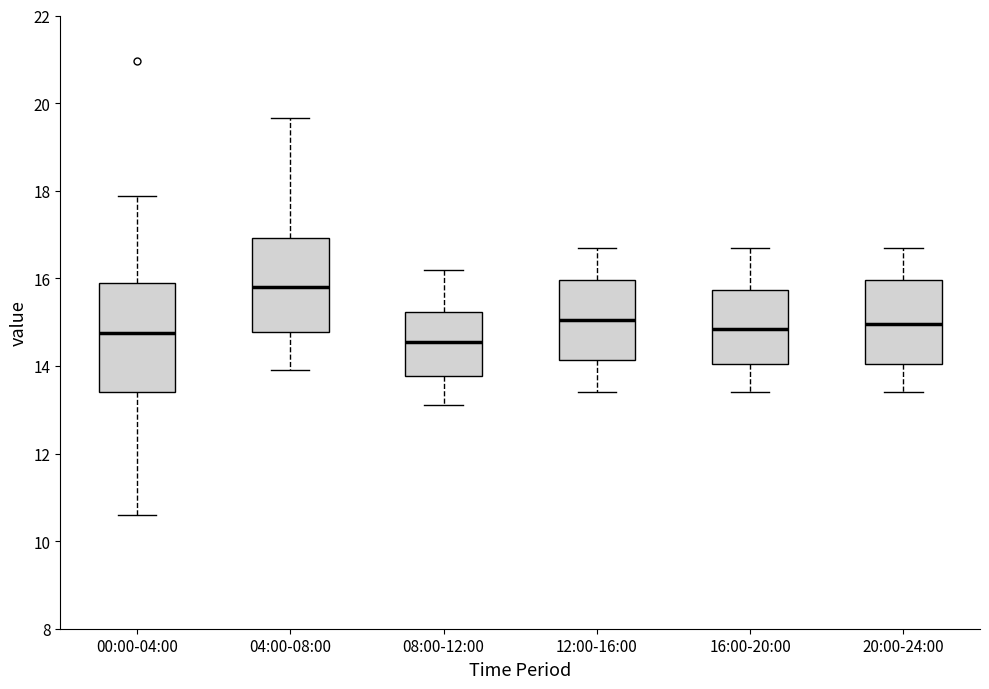

Reading left to right, transcribe this box plot: for each box, give where its median line is, the range the box spans, and where its two whiskers end, as read against the y-axis. The values are not printed on the chart, so give them approximately, as read against the axis.

00:00-04:00: median 14.8, box 13.4 to 15.8, whiskers 10.6 to 17.8
04:00-08:00: median 15.8, box 14.8 to 17.0, whiskers 14.0 to 19.6
08:00-12:00: median 14.6, box 13.8 to 15.2, whiskers 13.2 to 16.2
12:00-16:00: median 15.0, box 14.2 to 16.0, whiskers 13.4 to 16.8
16:00-20:00: median 14.8, box 14.0 to 15.8, whiskers 13.4 to 16.8
20:00-24:00: median 15.0, box 14.0 to 16.0, whiskers 13.4 to 16.8